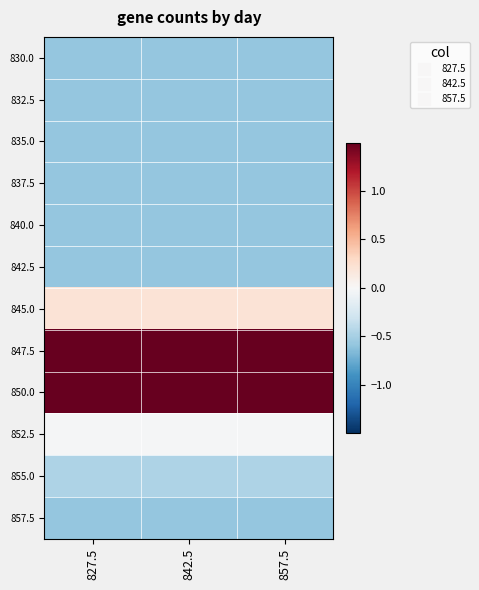

Between 827.5 and 842.5, which is larger?

827.5